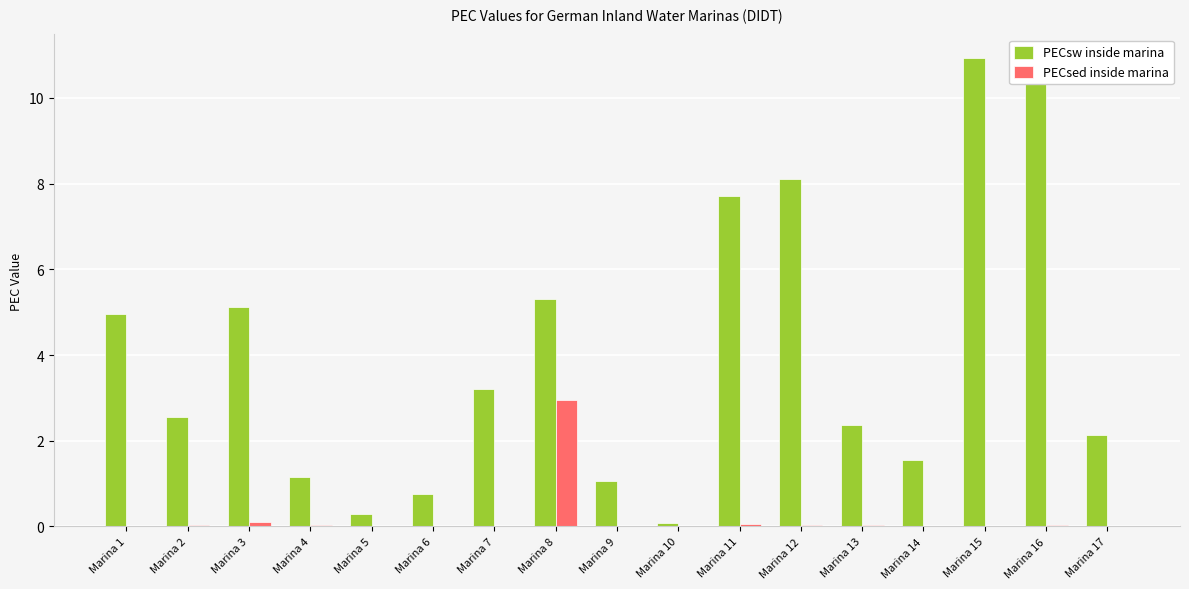

The value of PECsw inside marina at Marina 3 is 5.1. True or false?

True